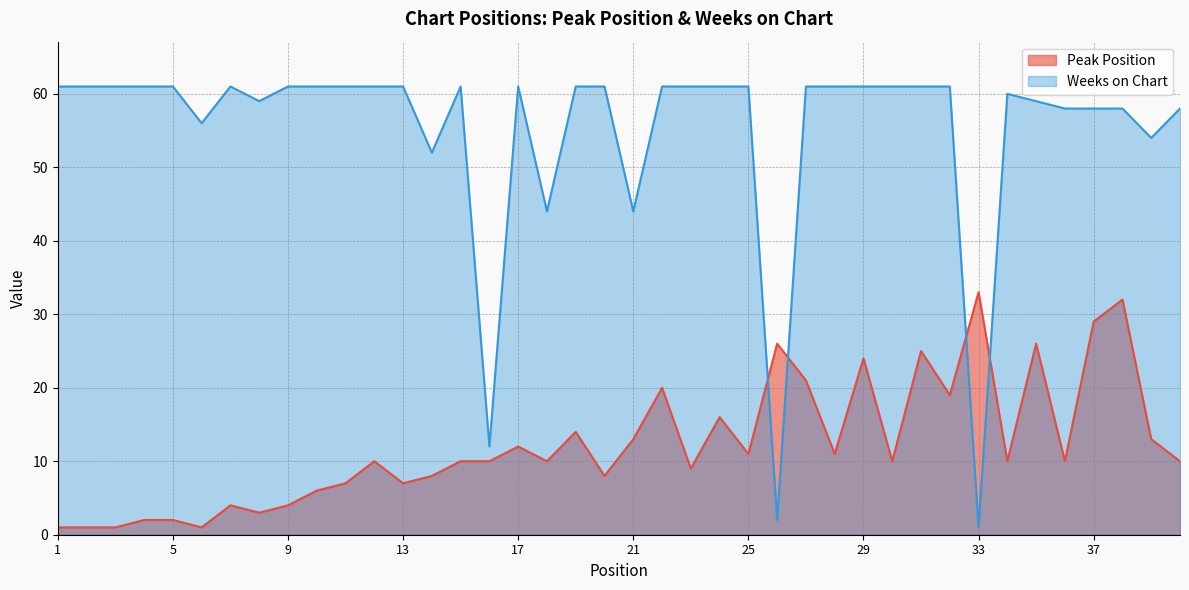

The Weeks on Chart series shows 87 at 17. True or false?

False